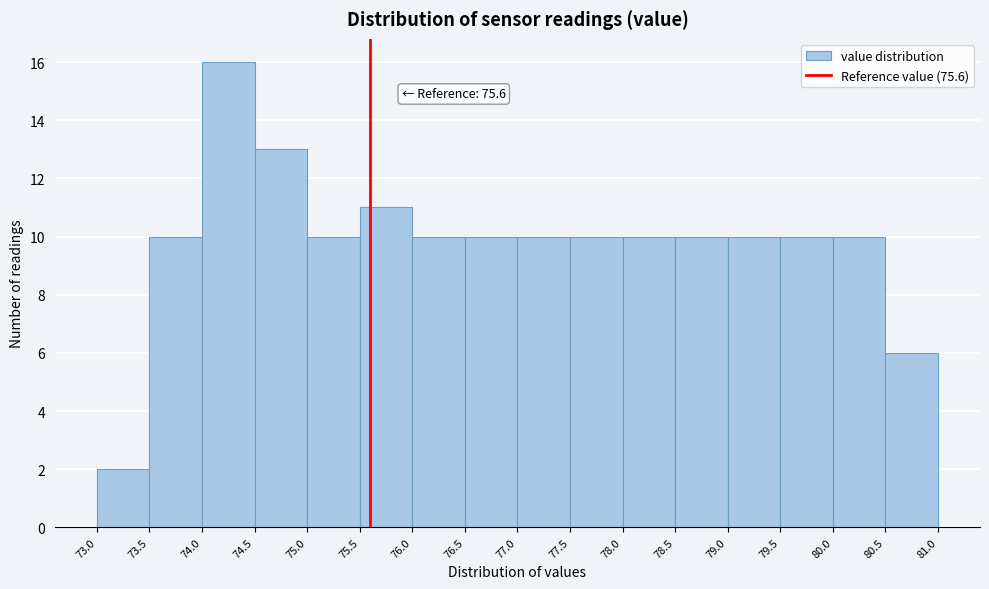

Over which range of the x-axis is the bar tallest?

74.0 to 74.5